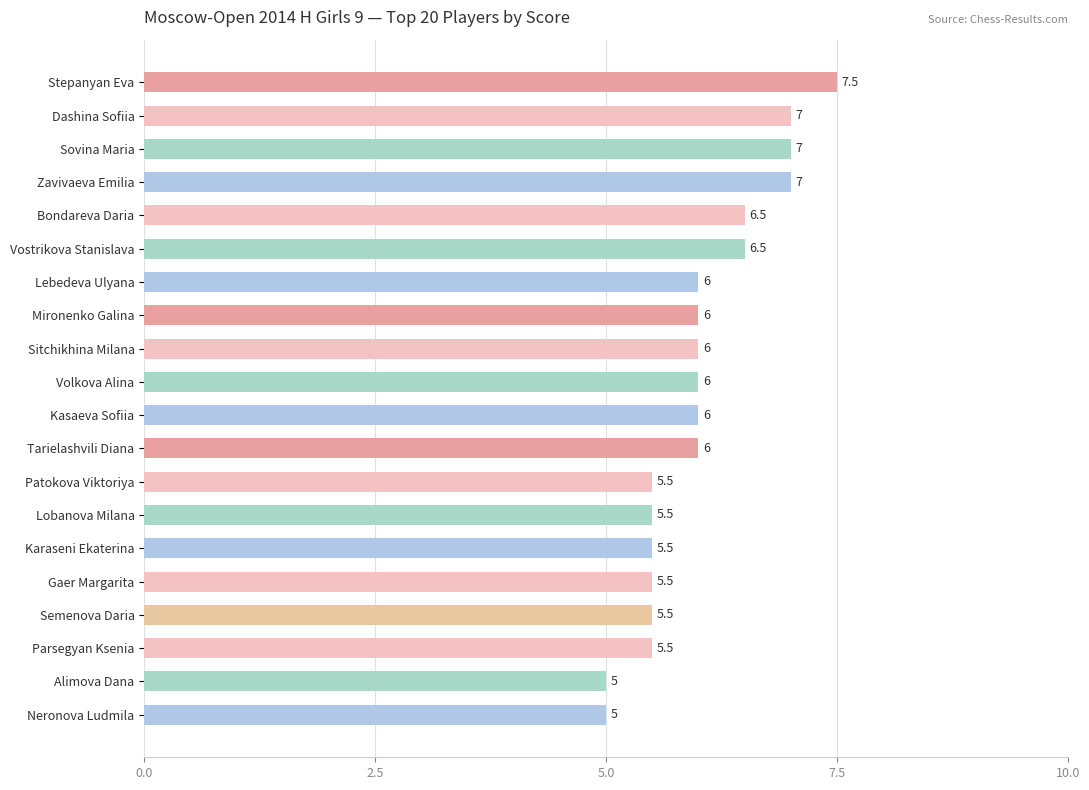

What is the label of the 1st bar from the top?

Stepanyan Eva